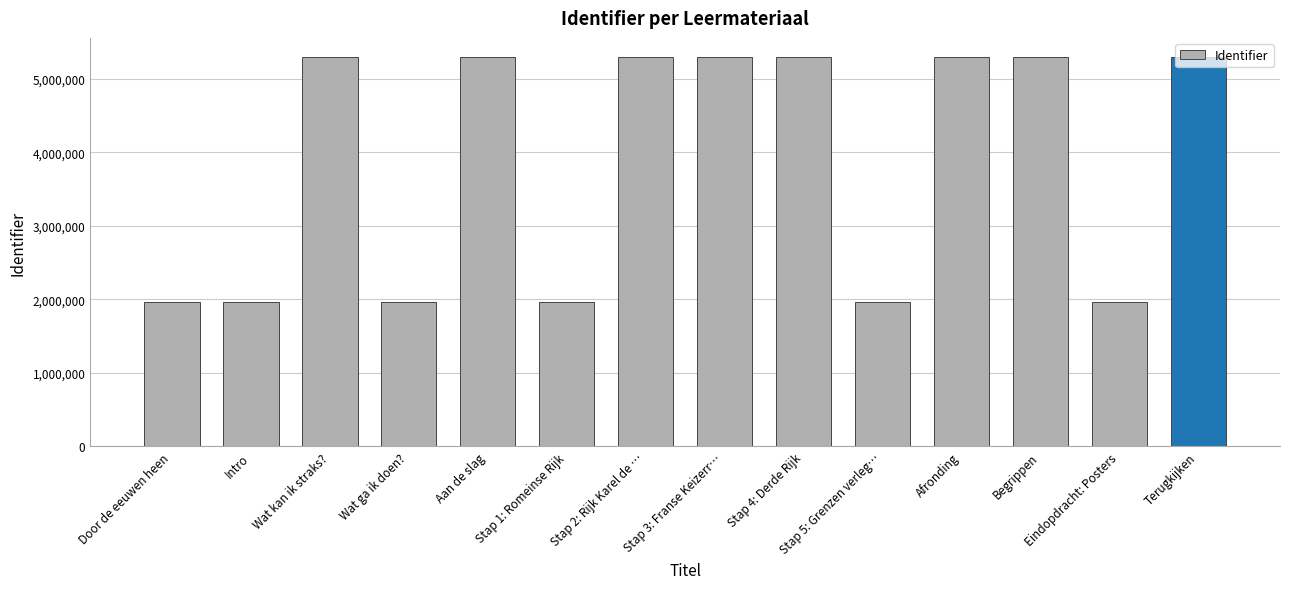

What is the difference between the maximum and minimum values?

3325551